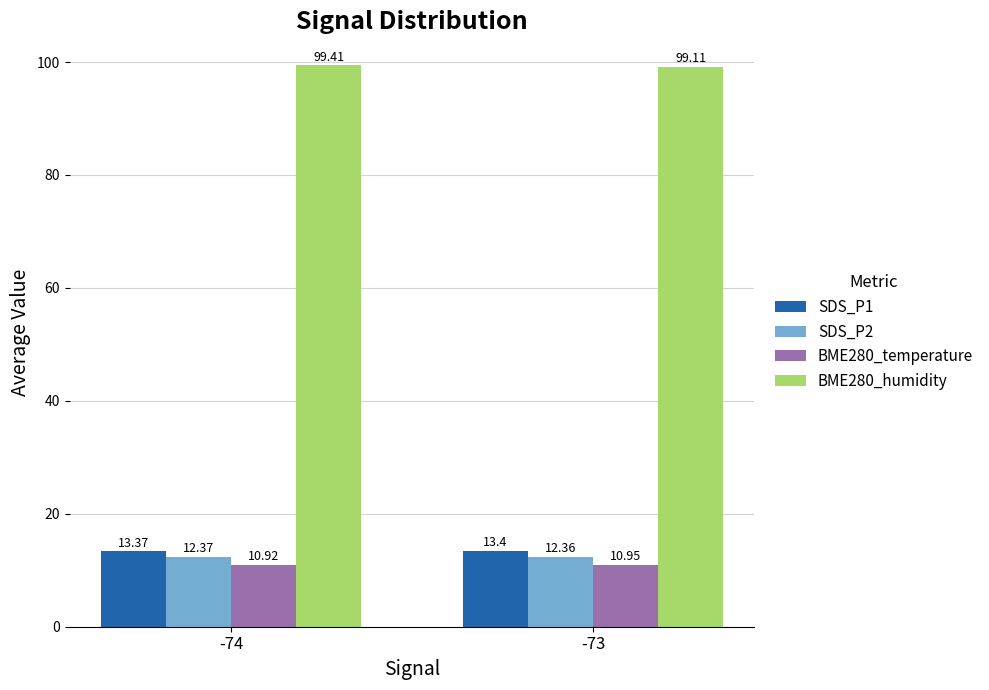

Rank the categories by BME280_humidity value from highest to lowest.

-74, -73